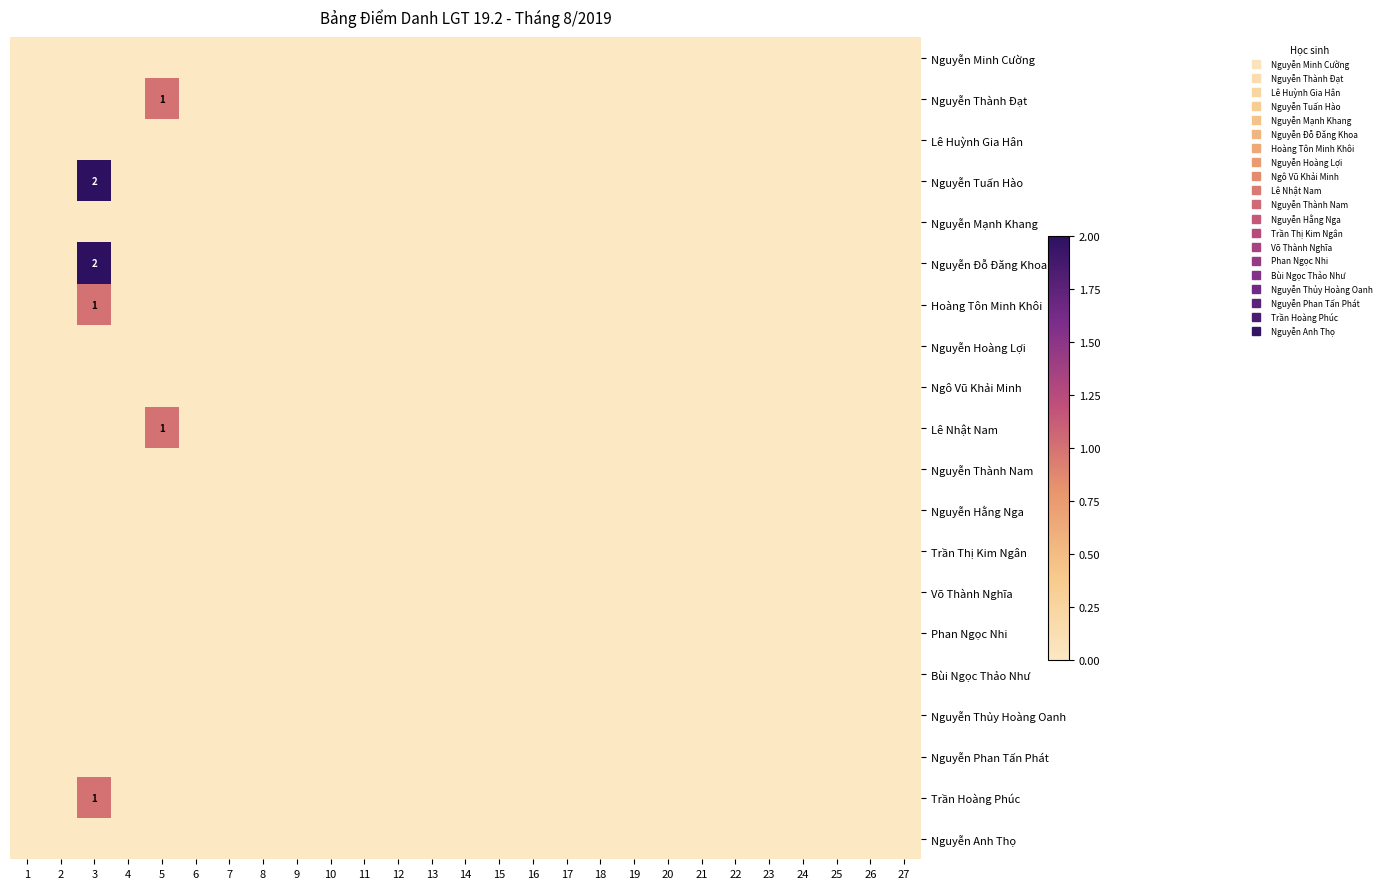

At 15, list the series in order from largest to smallest.

Nguyễn Minh Cường, Nguyễn Thành Đạt, Lê Huỳnh Gia Hân, Nguyễn Tuấn Hào, Nguyễn Mạnh Khang, Nguyễn Đỗ Đăng Khoa, Hoàng Tôn Minh Khôi, Nguyễn Hoàng Lợi, Ngô Vũ Khải Minh, Lê Nhật Nam, Nguyễn Thành Nam, Nguyễn Hằng Nga, Trần Thị Kim Ngân, Võ Thành Nghĩa, Phan Ngọc Nhi, Bùi Ngọc Thảo Như, Nguyễn Thủy Hoàng Oanh, Nguyễn Phan Tấn Phát, Trần Hoàng Phúc, Nguyễn Anh Thọ